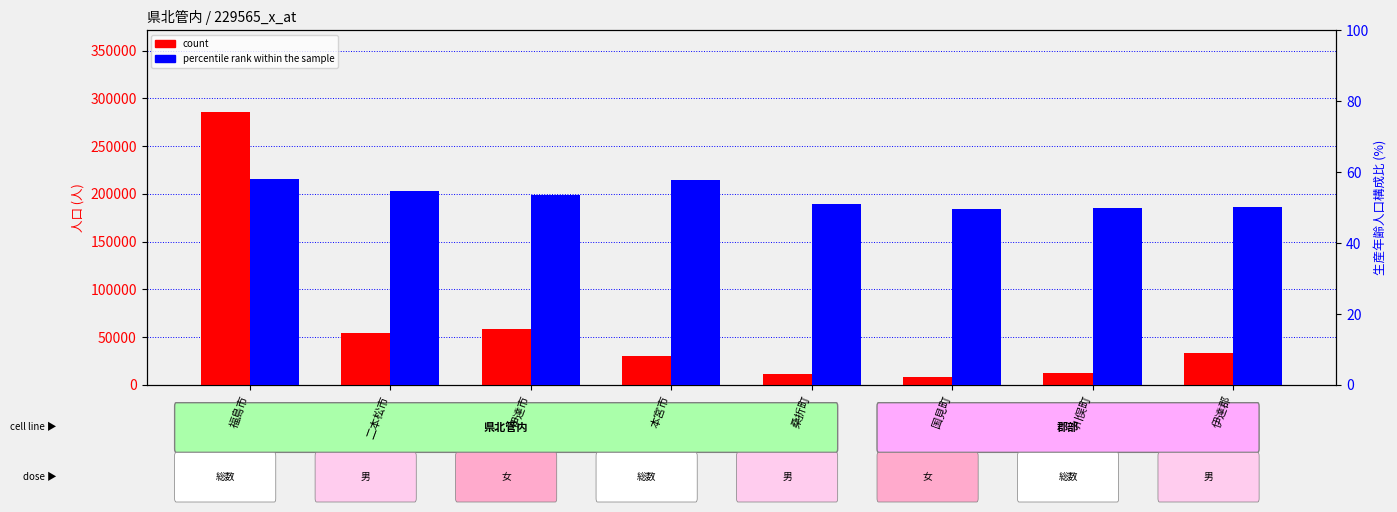

How many bars are there in total?

16